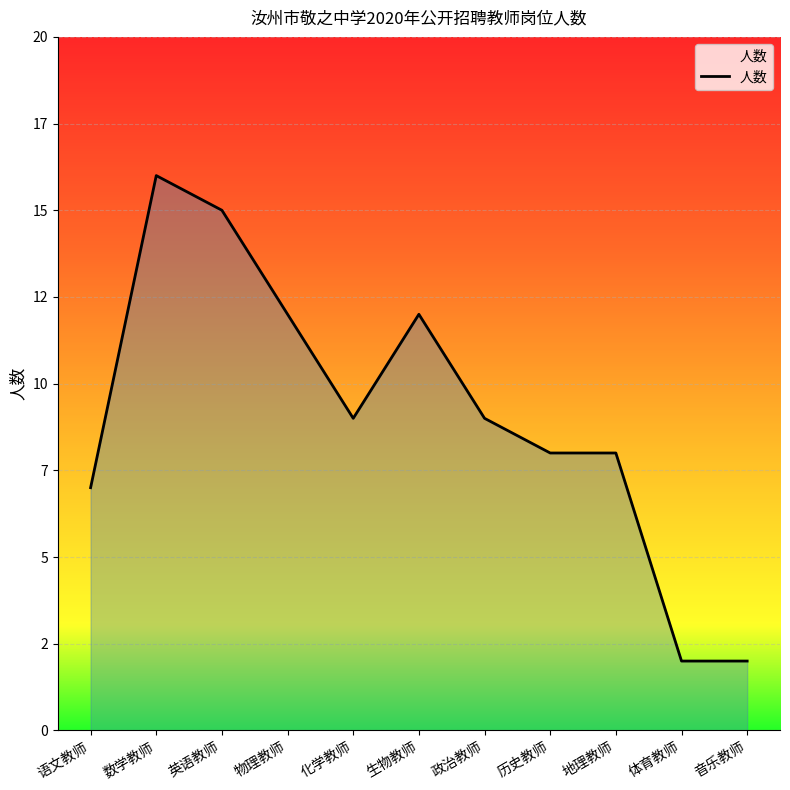

Which has a higher value, 政治教师 or 英语教师?

英语教师